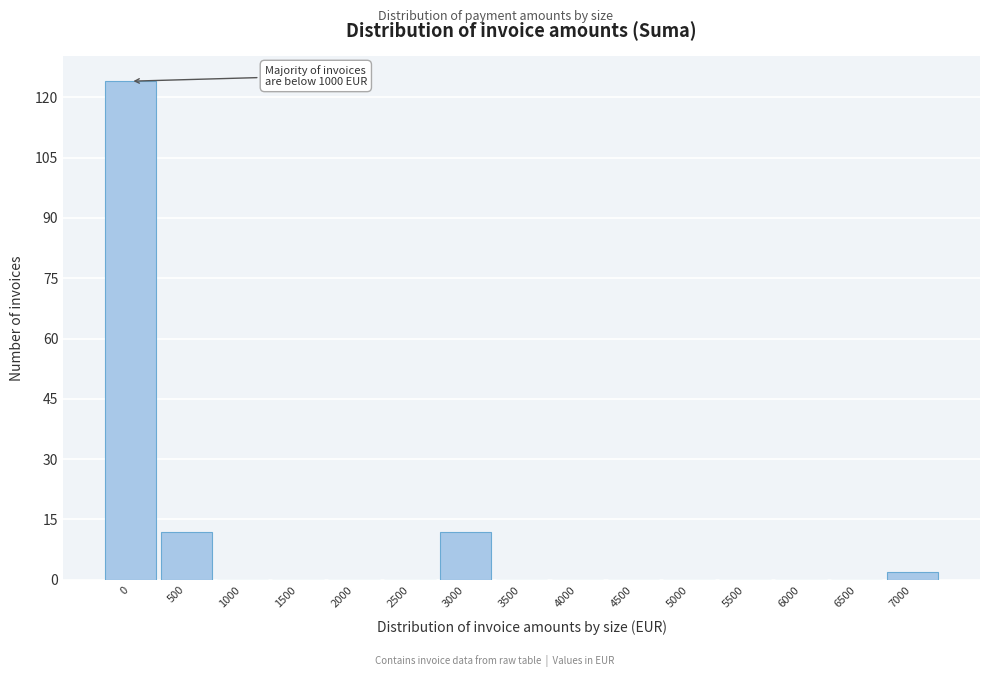

Reading left to right, extract all data points from this chart.

0=124	500=12	1000=0	1500=0	2000=0	2500=0	3000=12	3500=0	4000=0	4500=0	5000=0	5500=0	6000=0	6500=0	7000=2